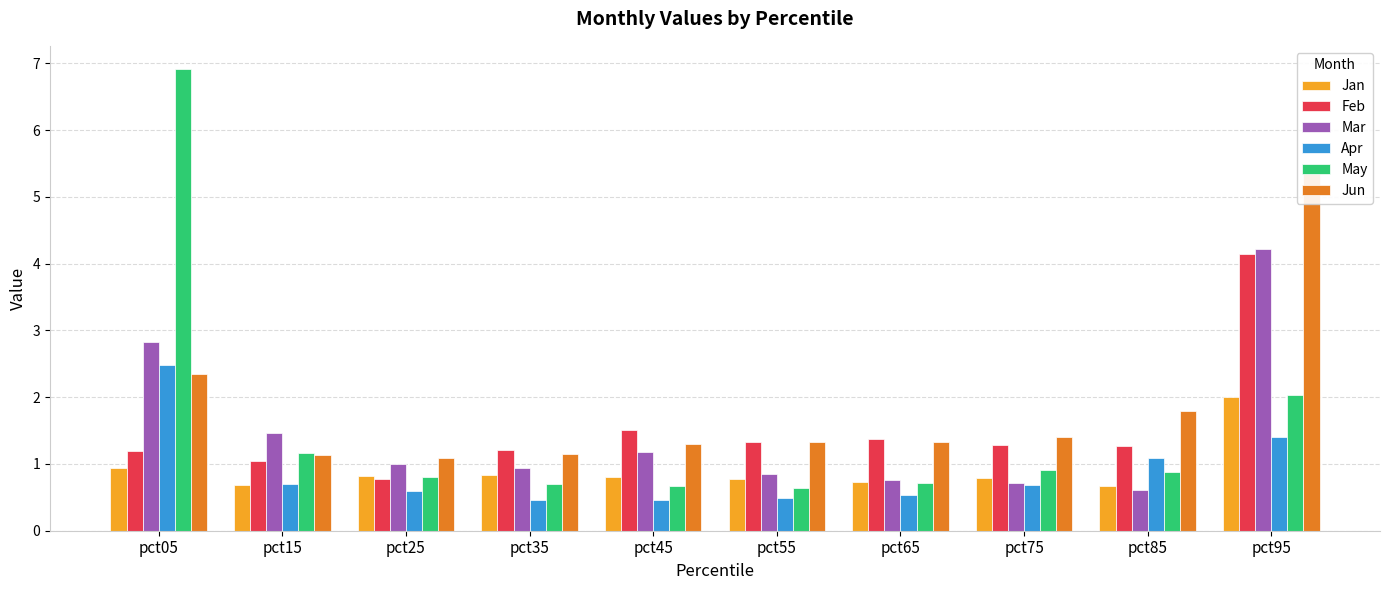

What is the sum of all Jun values?

18.3